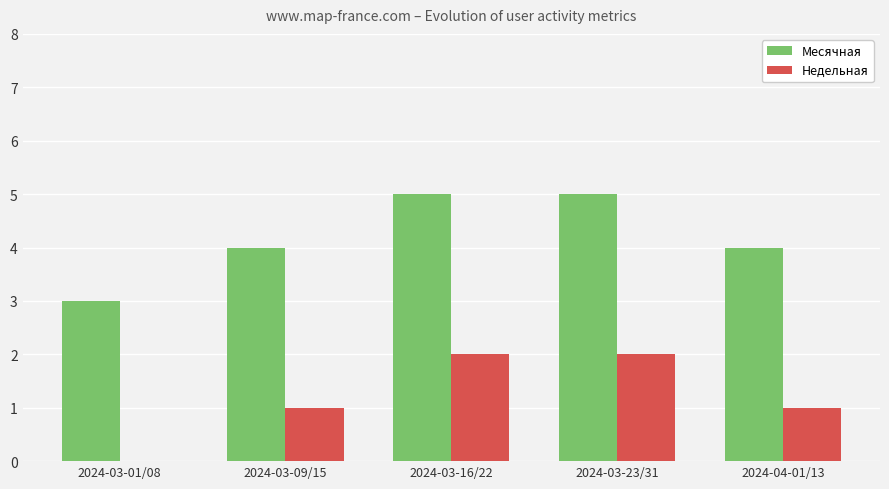

What is the average value of the Недельная series?

1